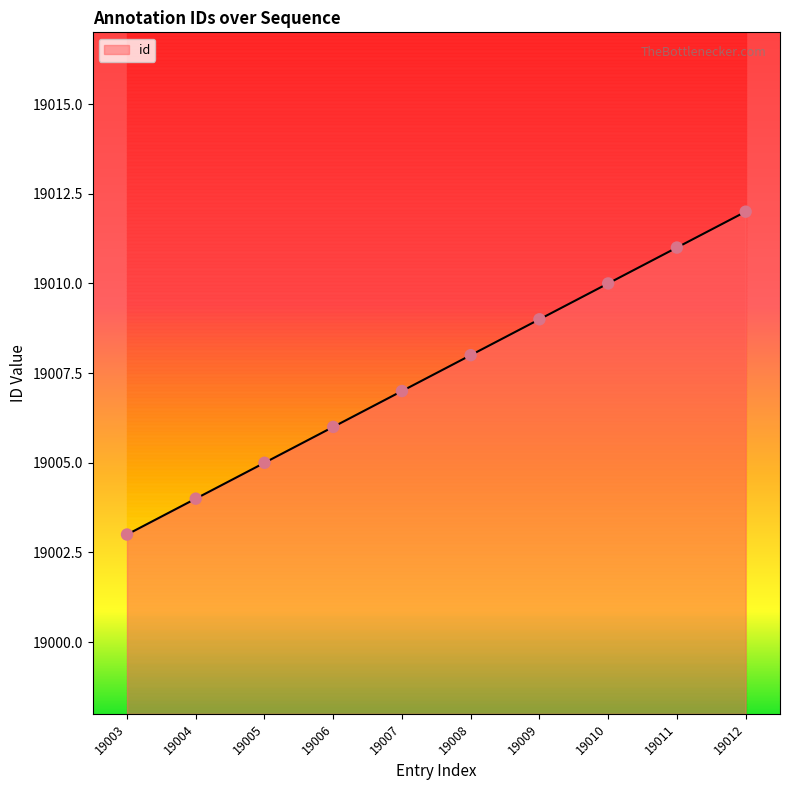

Which has a higher value, 19011 or 19012?

19012